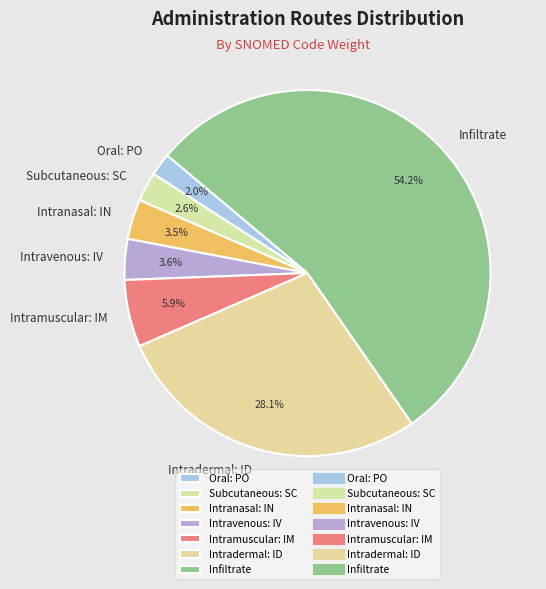

Does Intradermal: ID account for over 50% of the chart?

No